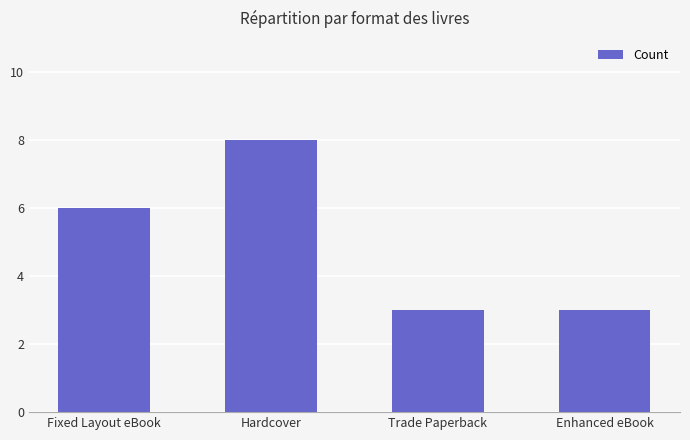

Reading left to right, extract all data points from this chart.

6	8	3	3